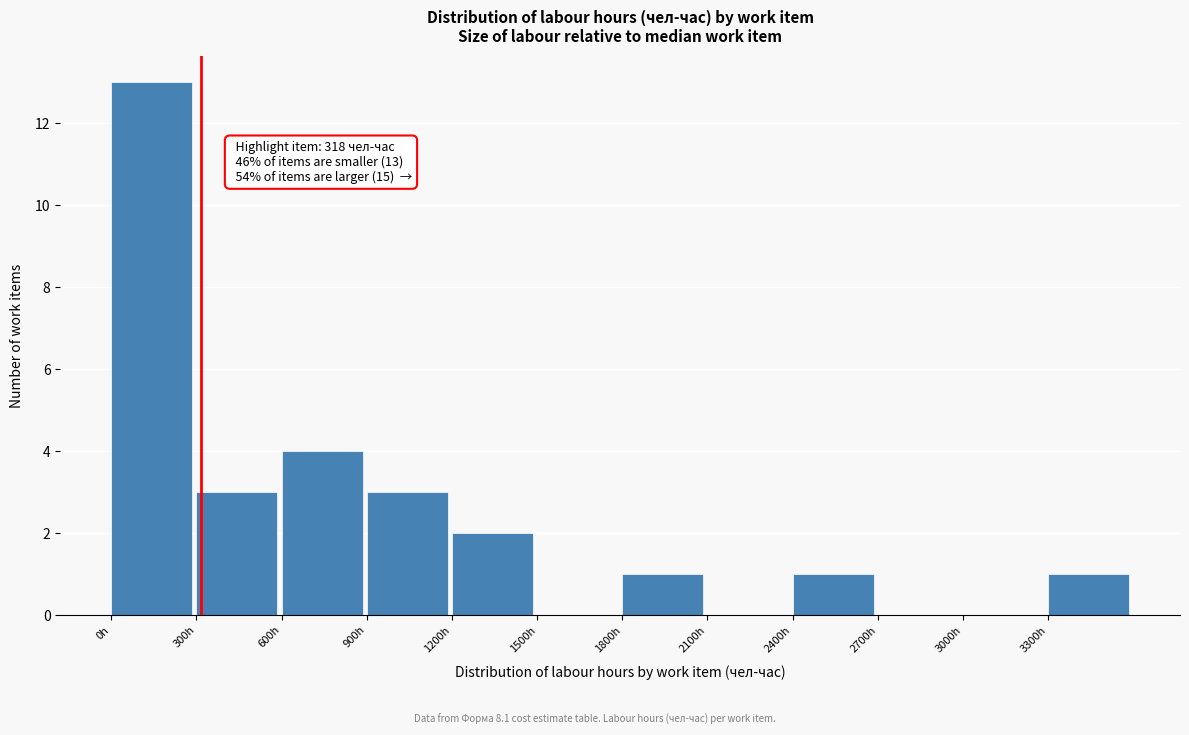

Over which range of the x-axis is the bar tallest?

0 to 300